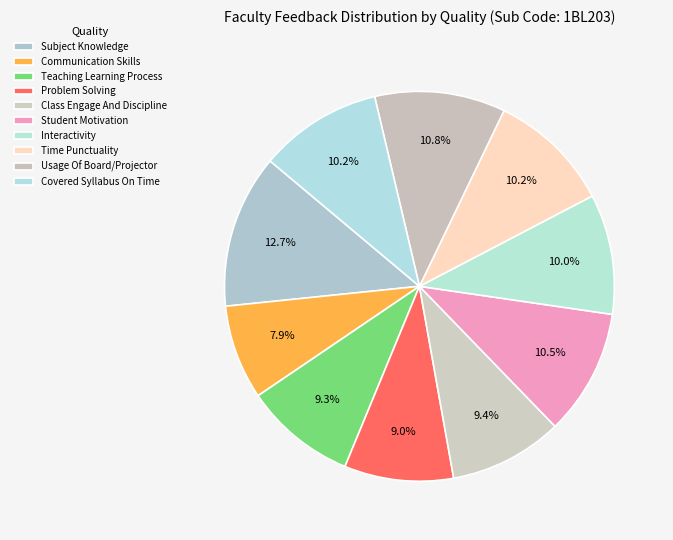

Is there a majority slice in this chart?

No